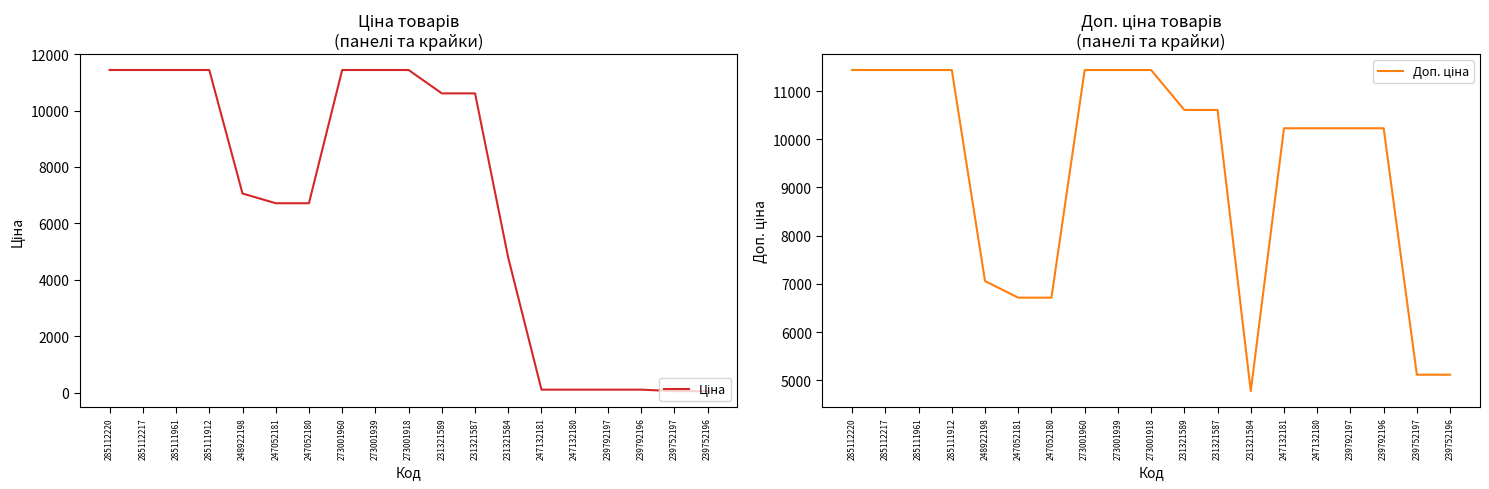

At how many categories does at least one series exceed 3981?

19